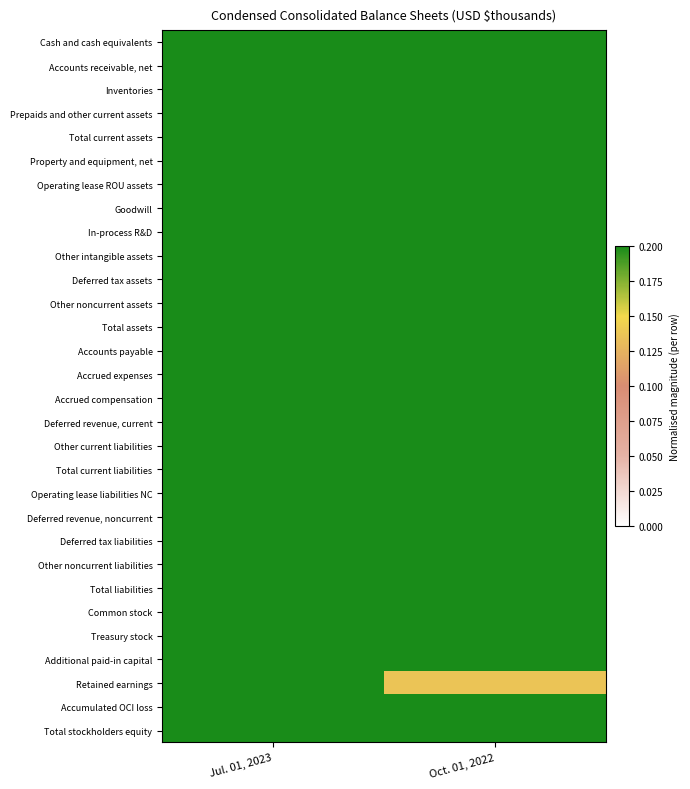

Which label corresponds to the smallest value in the chart?

Oct. 01, 2022